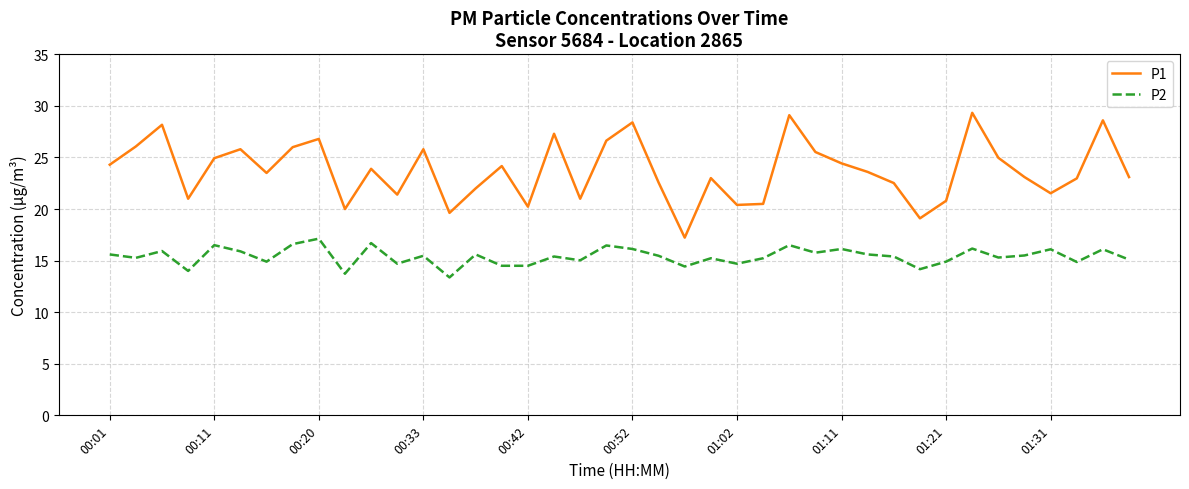

What is the greatest value displayed?

29.3